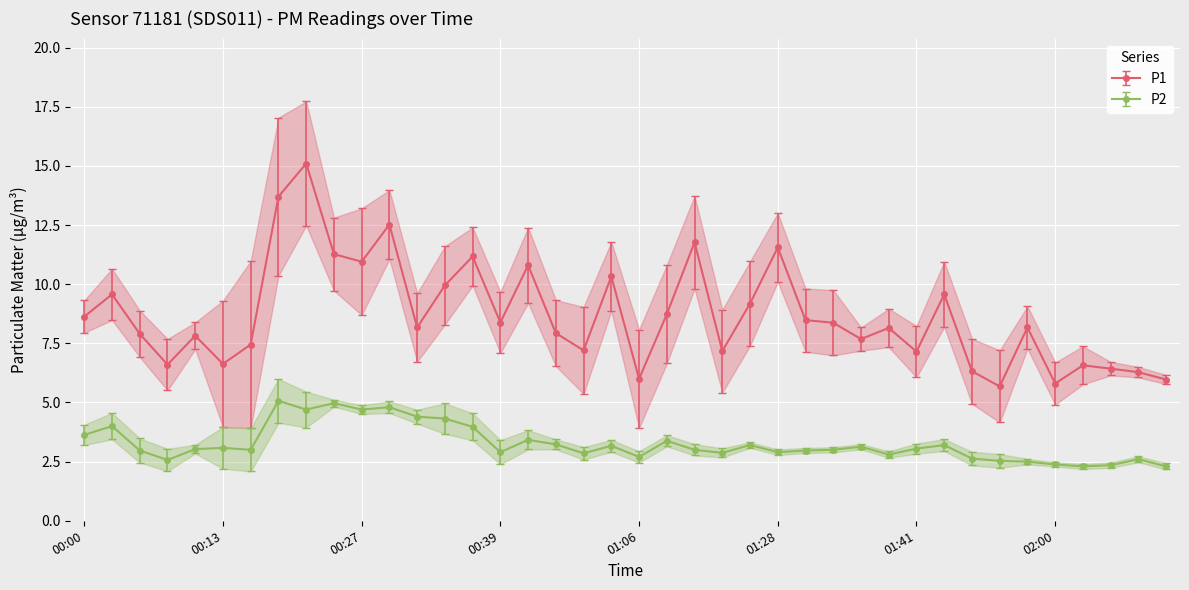

How many lines are shown in the chart?

2